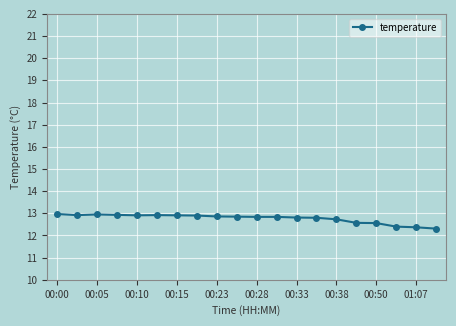

How many lines are shown in the chart?

1